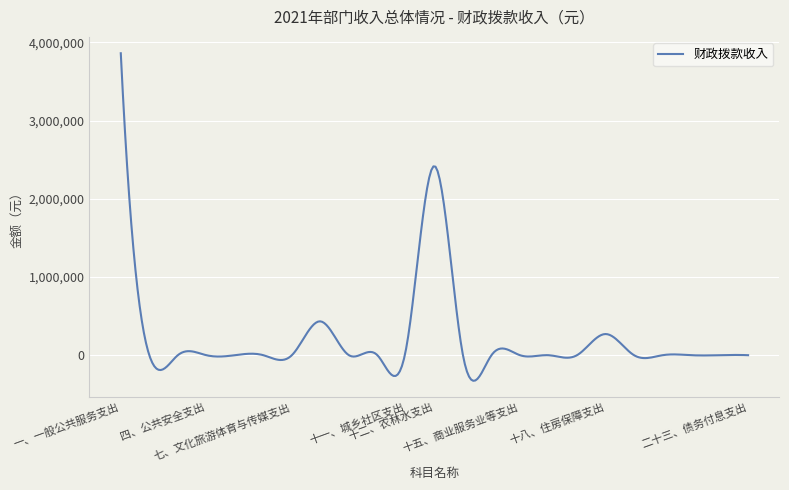

What is the difference between the maximum and minimum values?

4189013.0